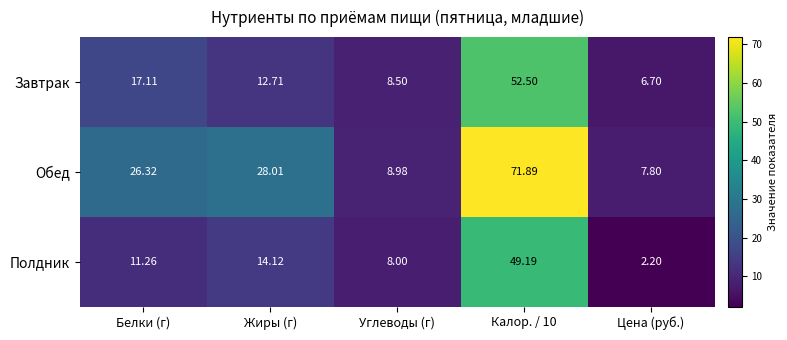

Which label corresponds to the smallest value in the chart?

Цена (руб.)